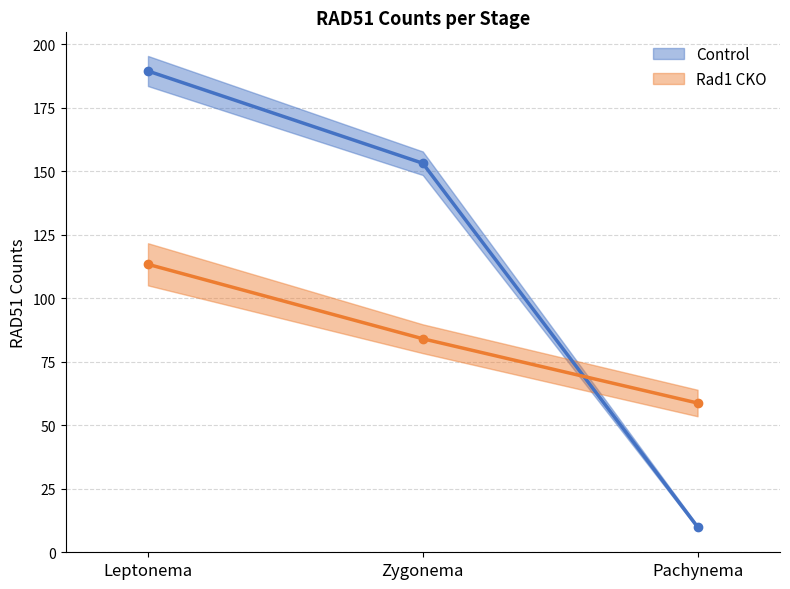

What are all the series names shown in the legend?

Control, Rad1 CKO